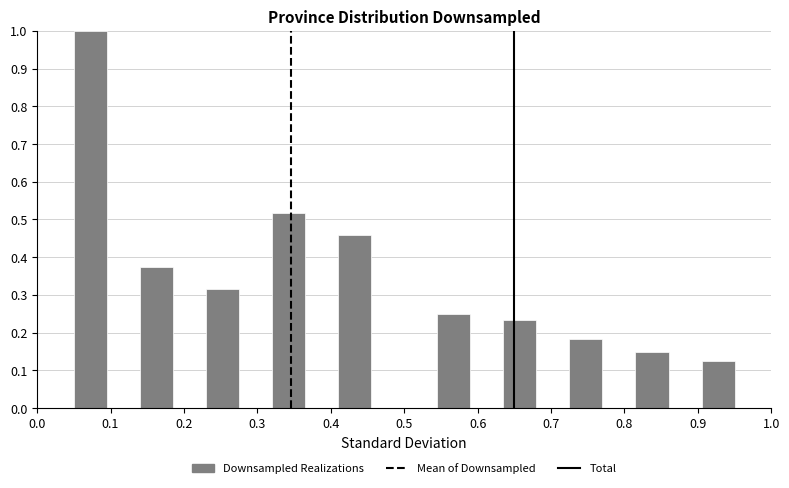

Which range on the x-axis has the tallest bar?

0.050 to 0.095